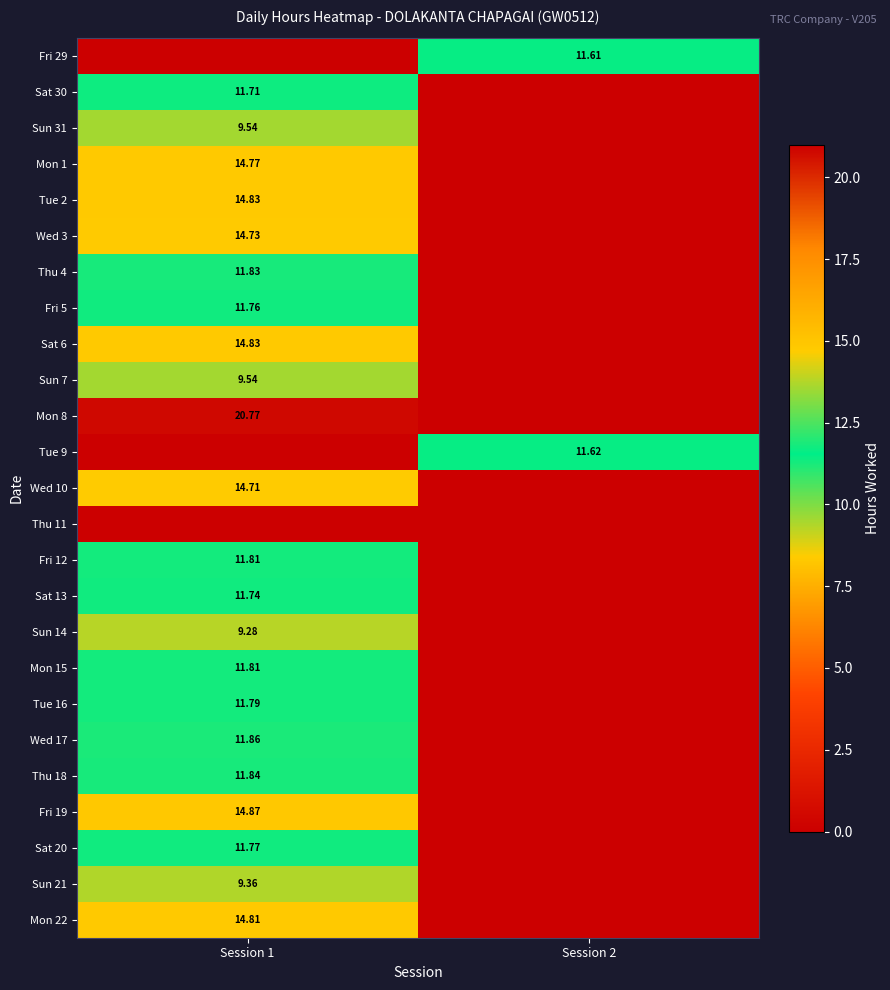

What is the greatest value displayed?

20.8